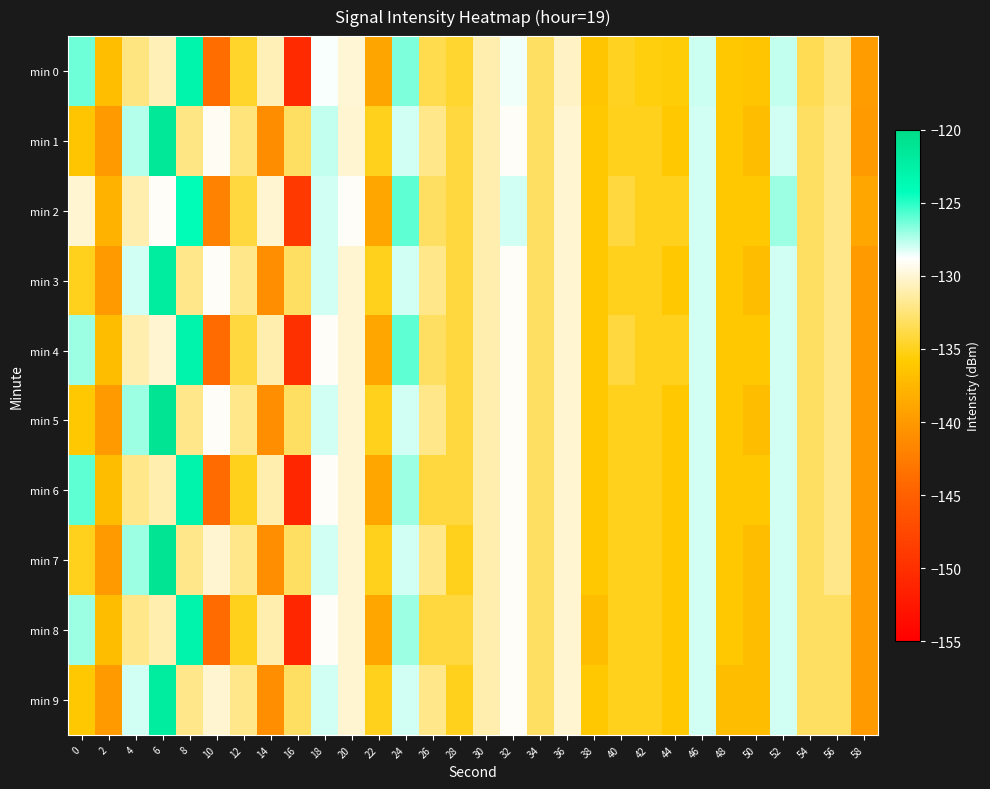

What is the difference between the highest and lowest values at 24?

2.0